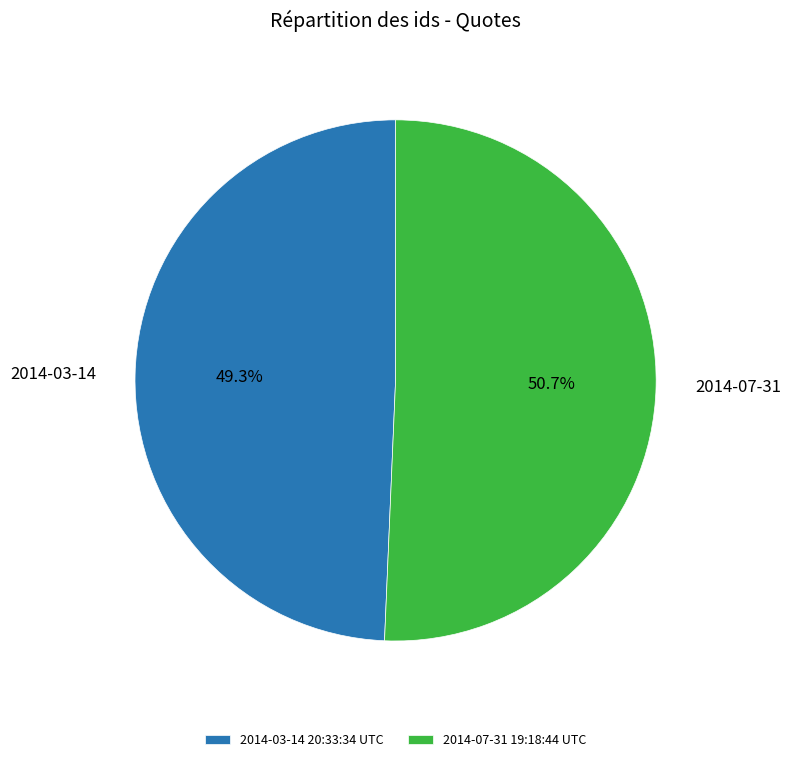

Which category accounts for the majority?

2014-07-31 19:18:44 UTC